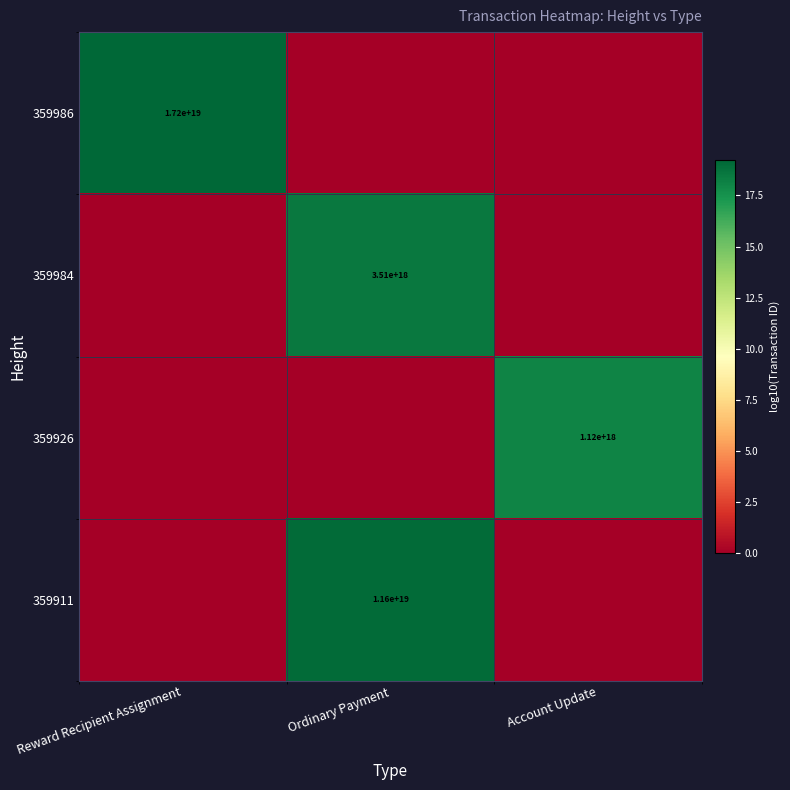

The value of 359984 at Ordinary Payment is 3510000000000000000. True or false?

True